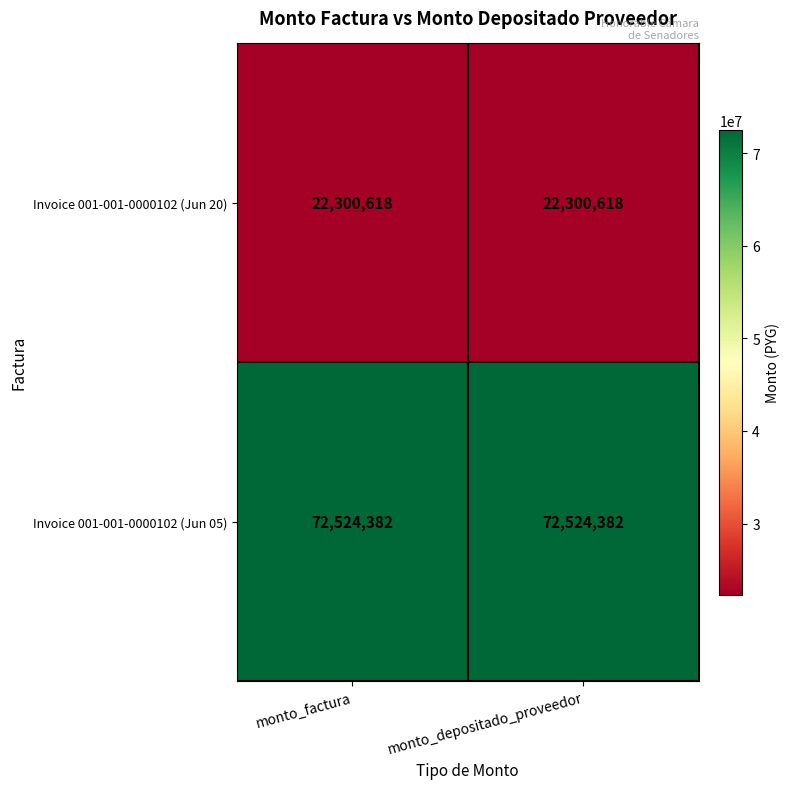

What is the minimum value for Invoice 001-001-0000102 (Jun 20)?

22300618